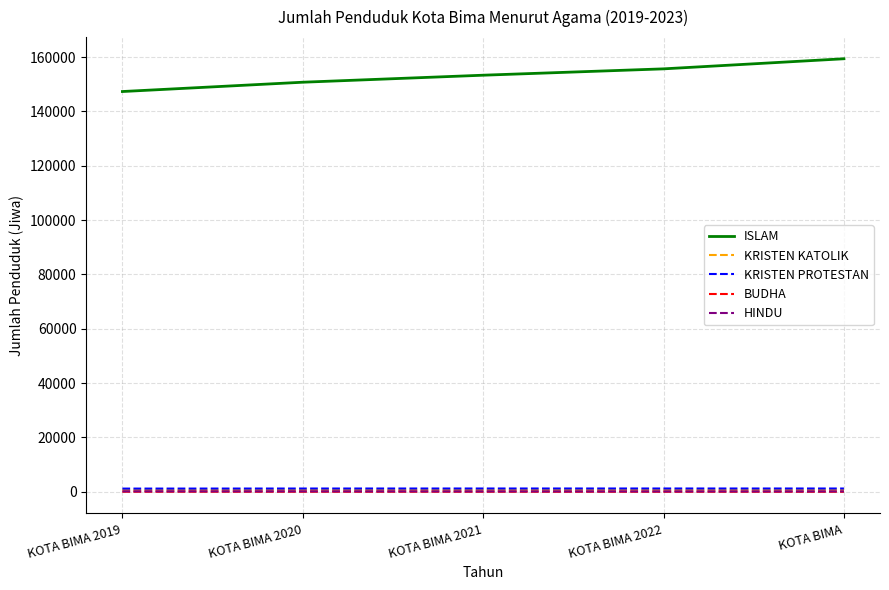

Which series has the widest spread of values?

ISLAM